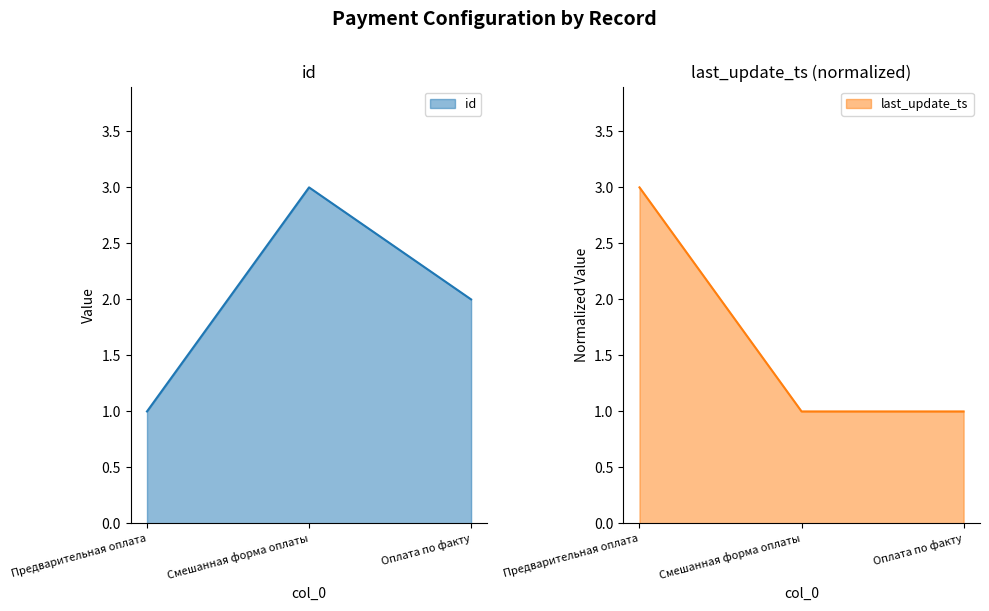

True or false: id has a value of 5 at Смешанная форма оплаты.

False